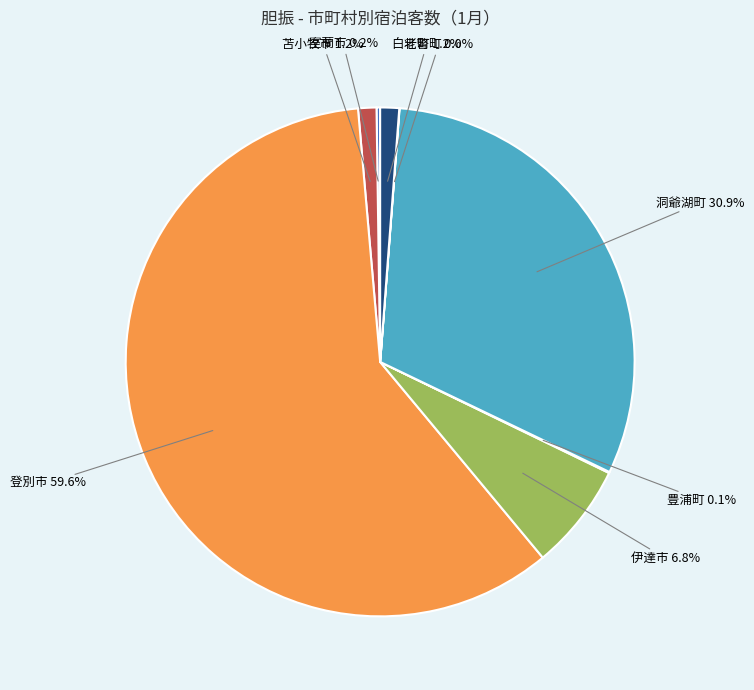

Is there any slice that represents more than half of the pie?

Yes